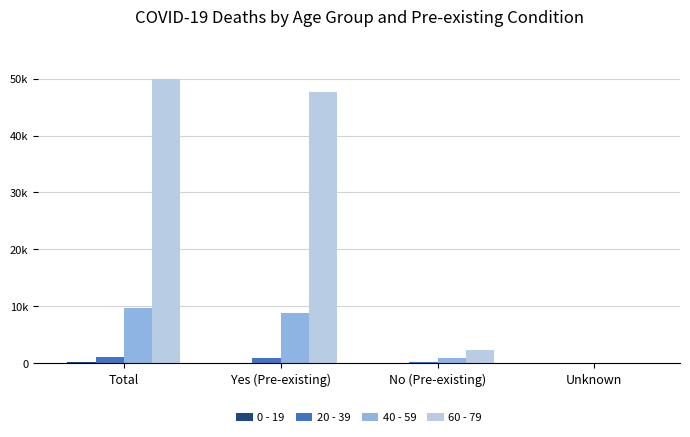

What is the maximum value for 20 - 39?

1159